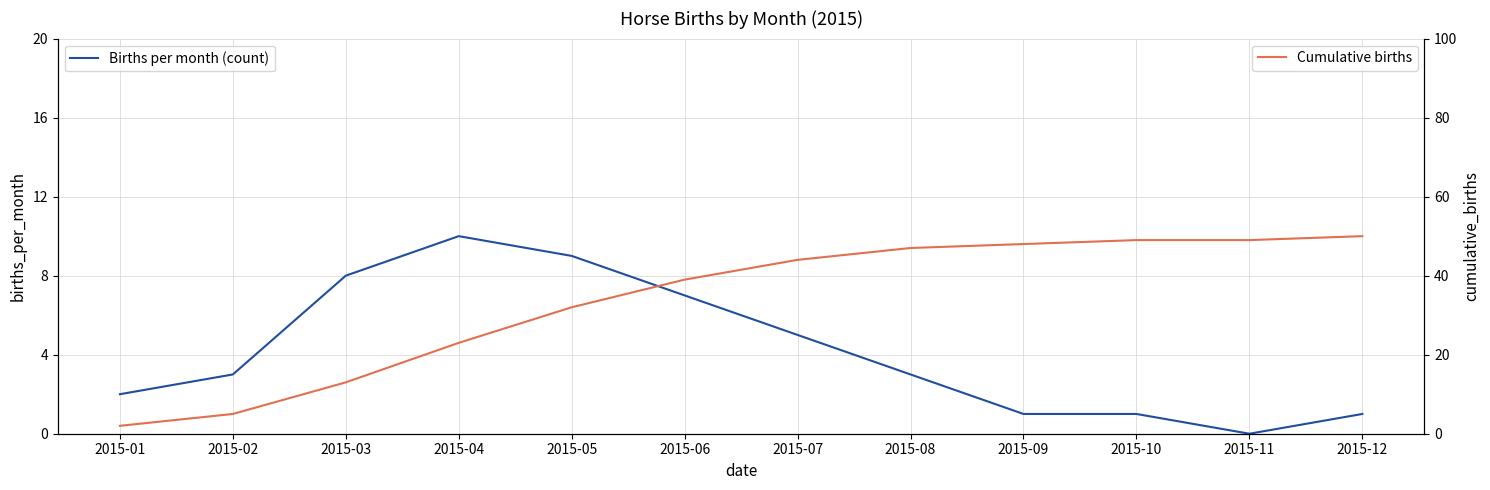

Rank the series by their maximum value, from highest to lowest.

Cumulative births, Births per month (count)